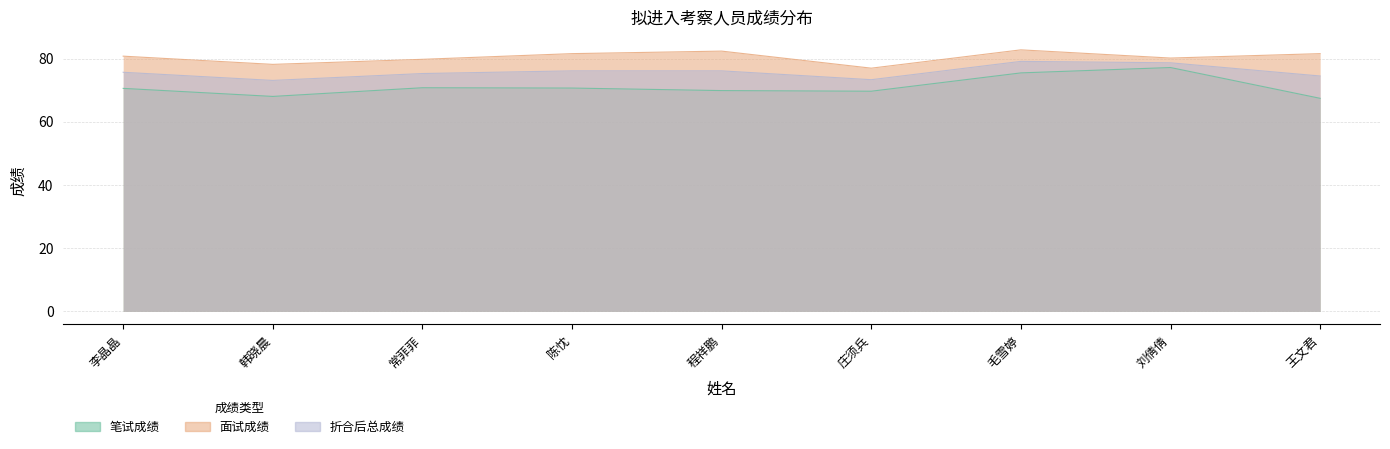

How many interior local peaks does the 面试成绩 series have?

2